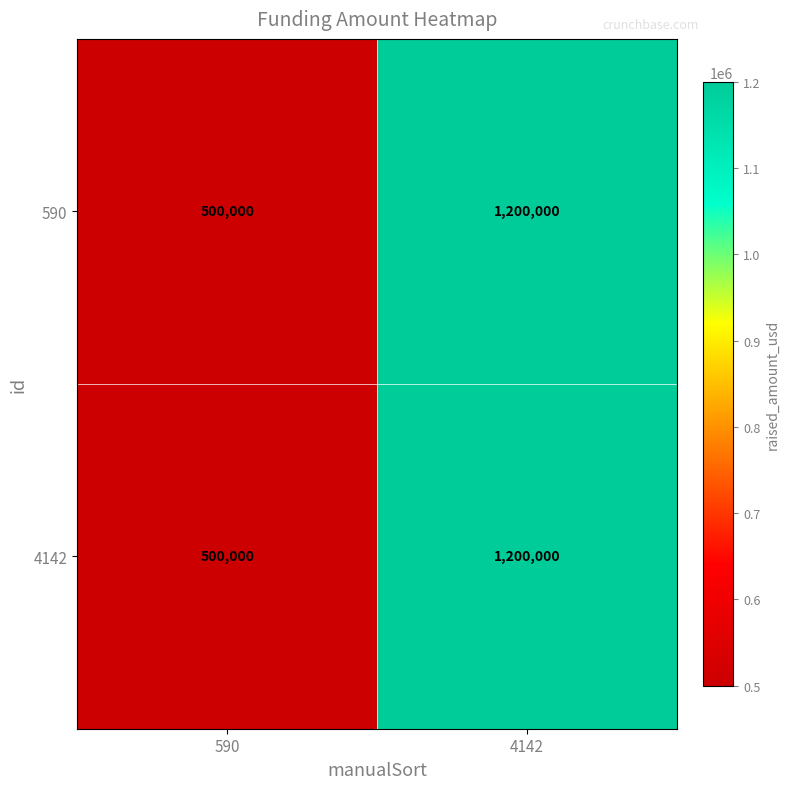

Is it true that 4142 equals 661906 at 590?

False